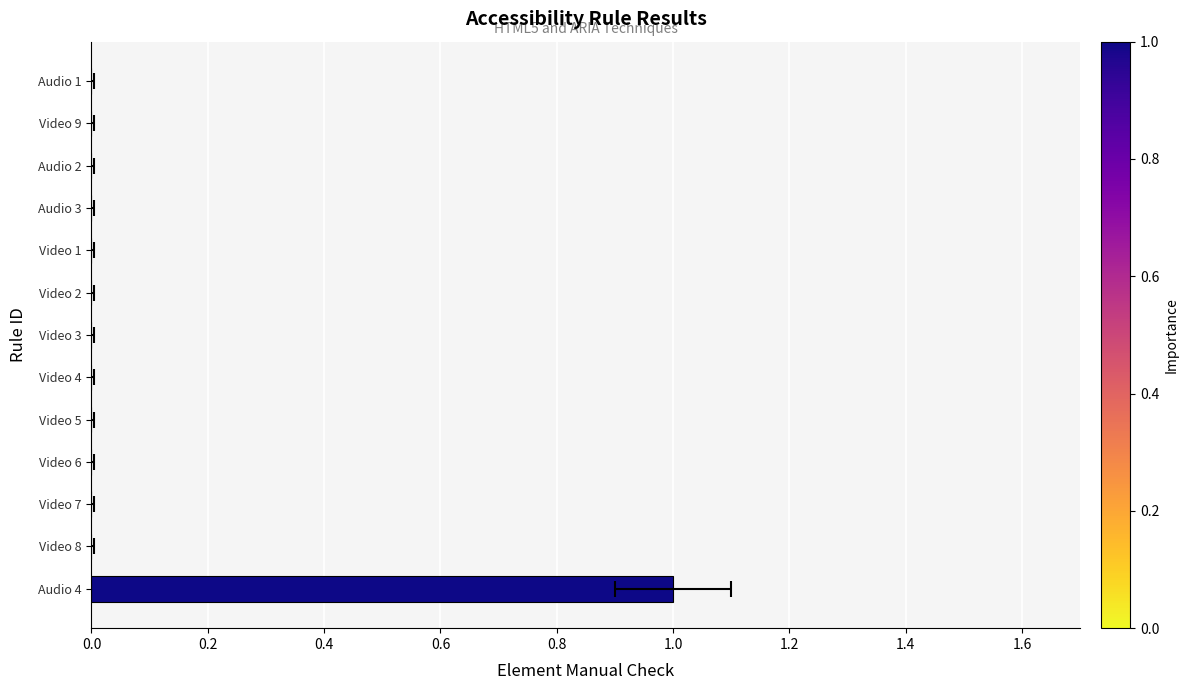

How many values exceed 0?

1